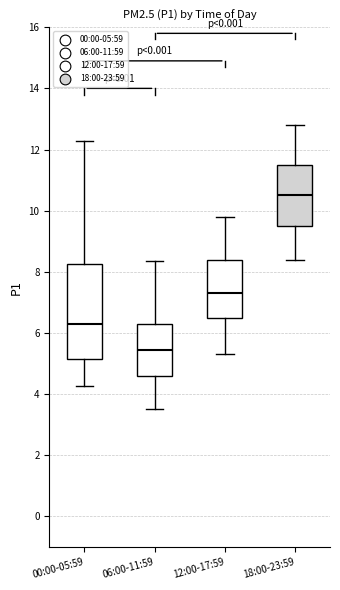

Comparing the boxes themselves (not the whiskers), which one is the tallest?

00:00-05:59